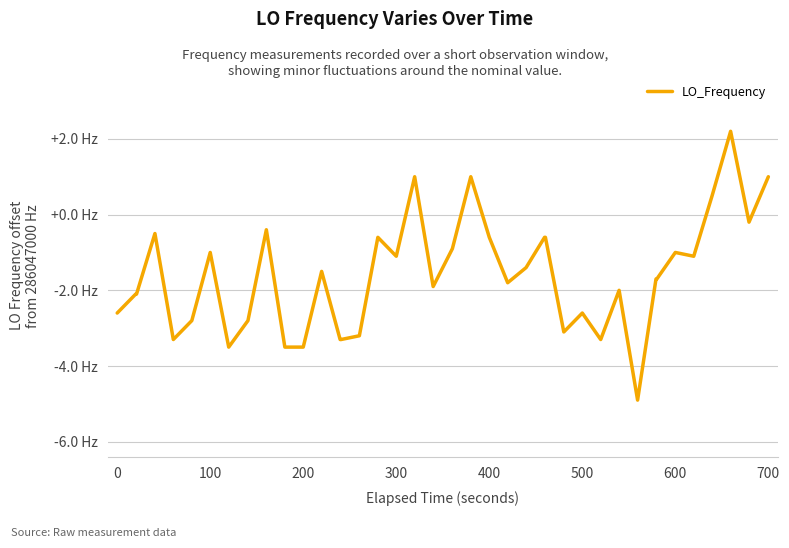

True or false: there are more than 1 points higher than both neighbors.

True